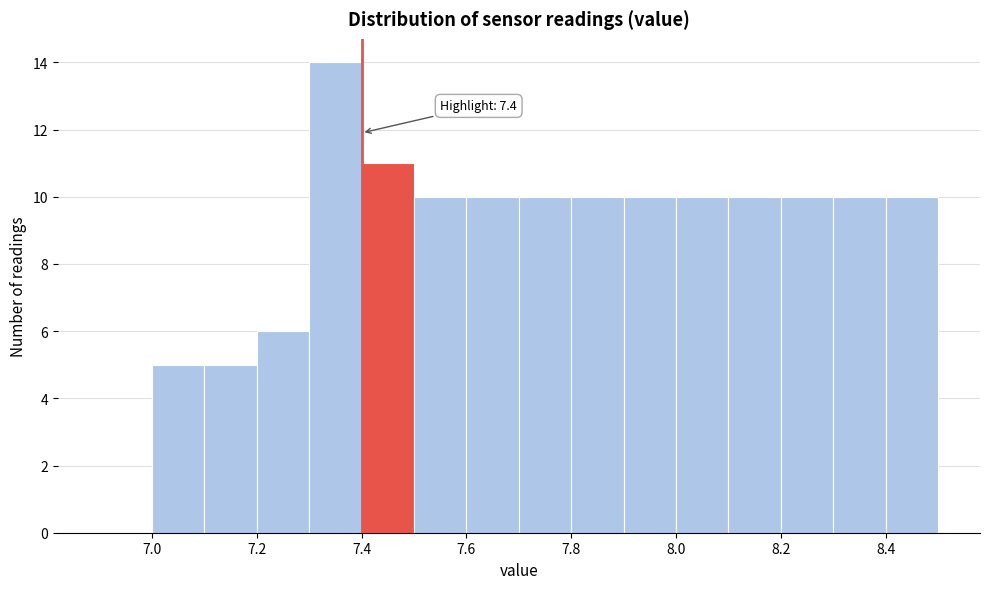

Over which range of the x-axis is the bar tallest?

7.3 to 7.4